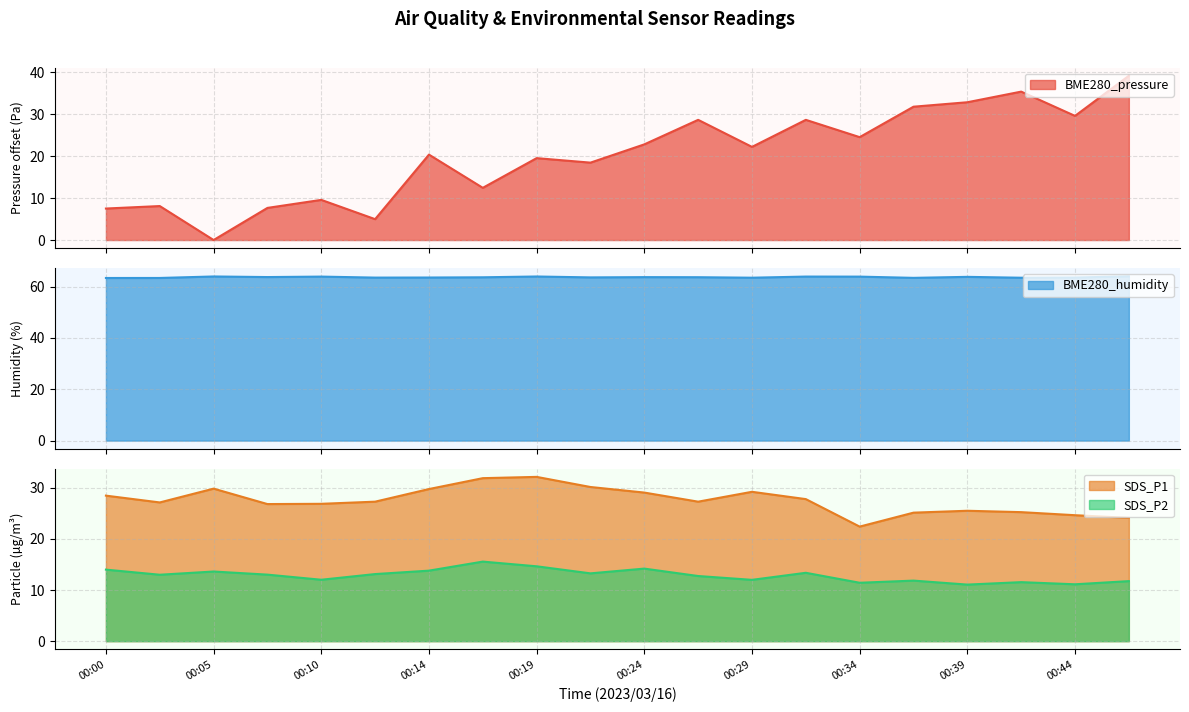

Reading left to right, extract all data points from this chart.

BME280_pressure: 7.5	8.1	0.0	7.6	9.6	5.0	20.3	12.4	19.5	18.4	22.8	28.6	22.2	28.6	24.5	31.8	32.8	35.3	29.6	39.1
BME280_humidity: 63.4	63.4	64.0	63.8	63.9	63.5	63.6	63.7	64.0	63.6	63.7	63.7	63.5	63.9	63.9	63.4	63.8	63.5	63.6	64.0
SDS_P1: 28.5	27.1	29.9	26.8	26.9	27.3	29.8	31.9	32.1	30.2	29.1	27.3	29.2	27.8	22.4	25.1	25.5	25.2	24.6	24.1
SDS_P2: 14.0	13.0	13.6	13.0	12.0	13.1	13.8	15.6	14.7	13.3	14.2	12.8	12.0	13.4	11.4	11.8	11.1	11.6	11.1	11.8